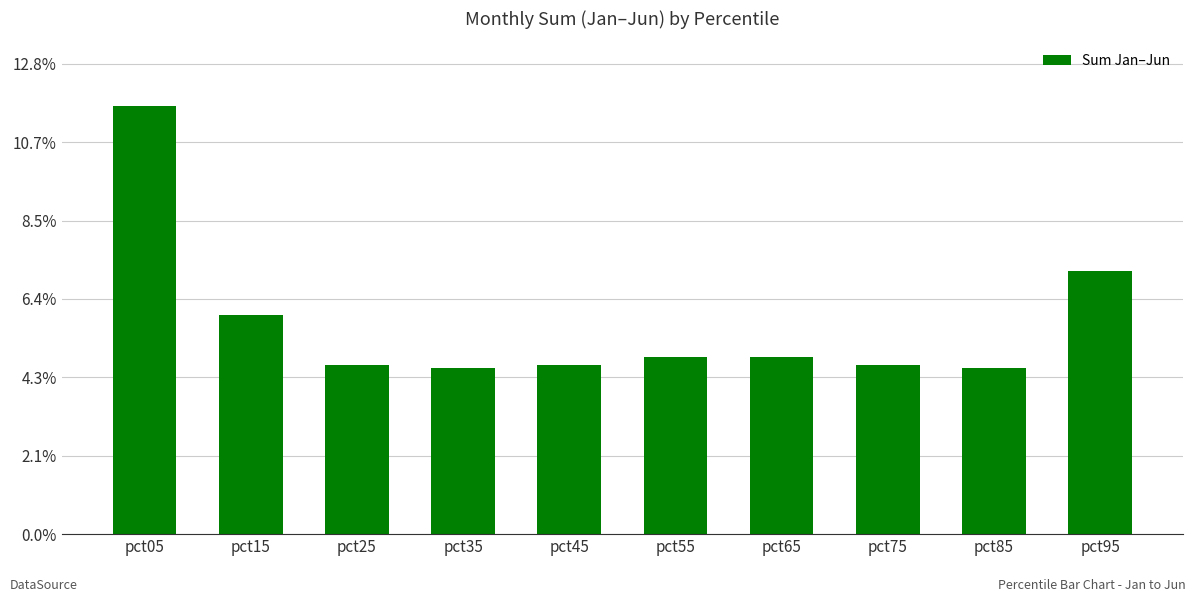

What is the value of the 4th bar from the left?

4.5